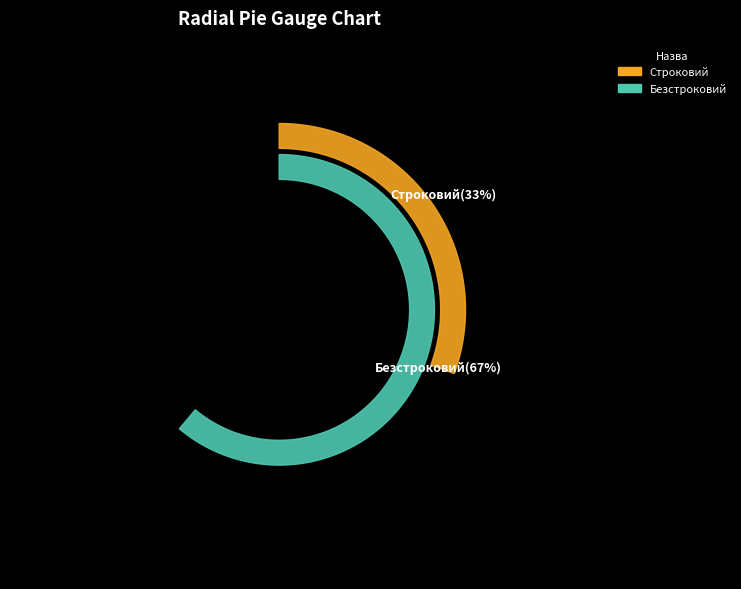

How many segments does this pie chart have?

2